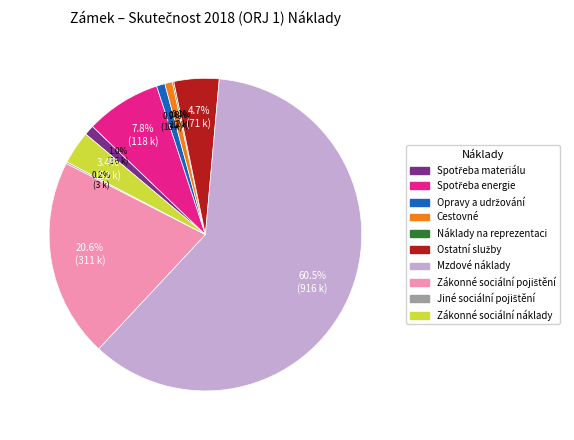

Which category has the biggest portion of the pie?

Mzdové náklady